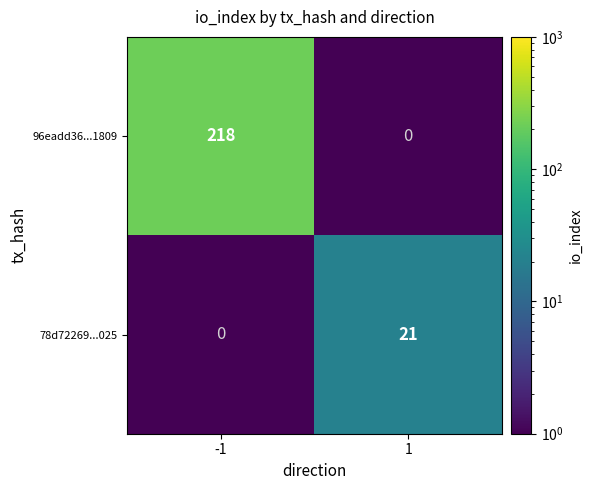

Count the number of categories in the chart.

2